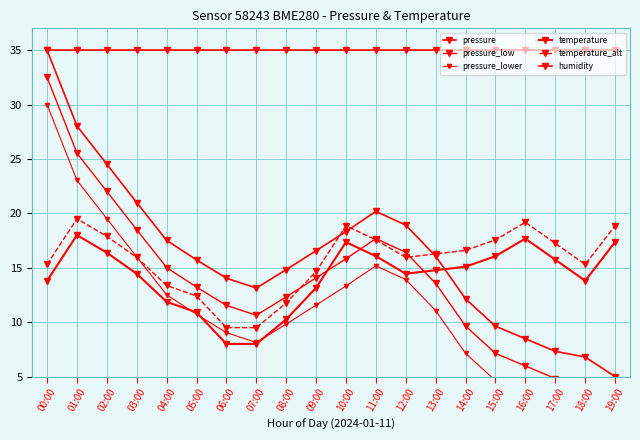

Which has a higher value, 18:00 or 14:00?

14:00